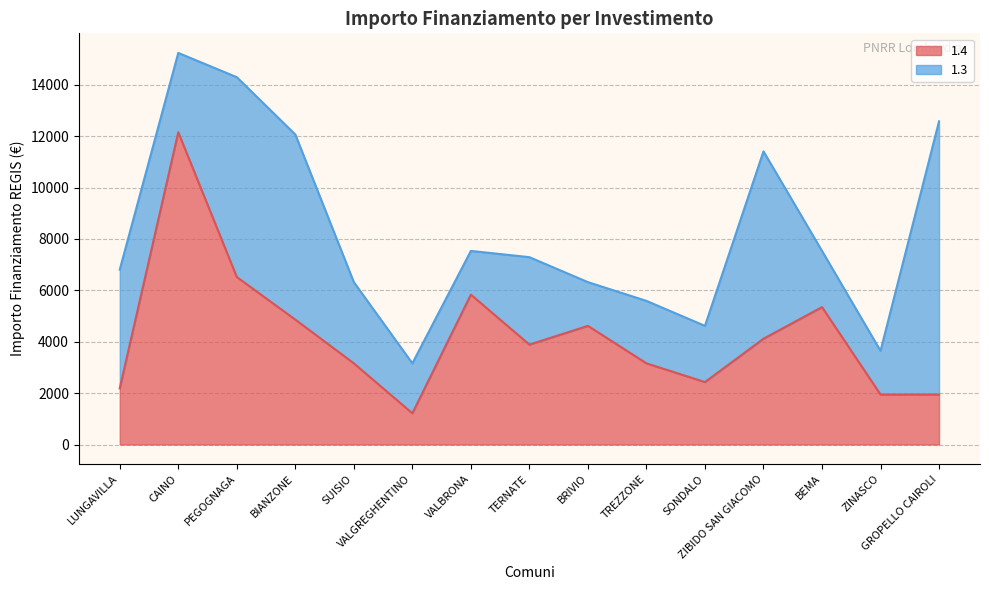

At which category does the chart reach its minimum across all series?

VALGREGHENTINO